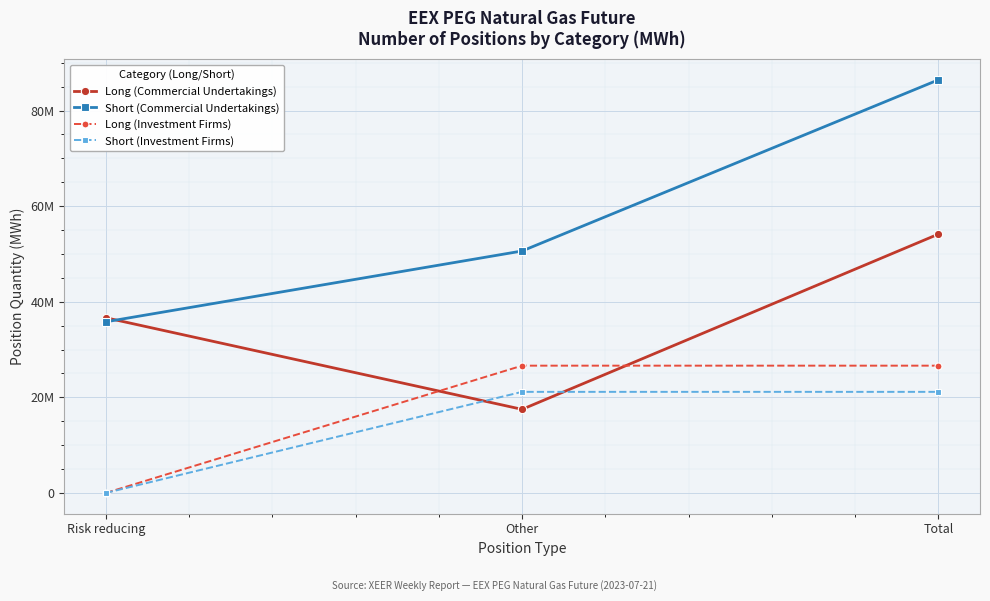

At which category is the sum across all series the highest?

Total